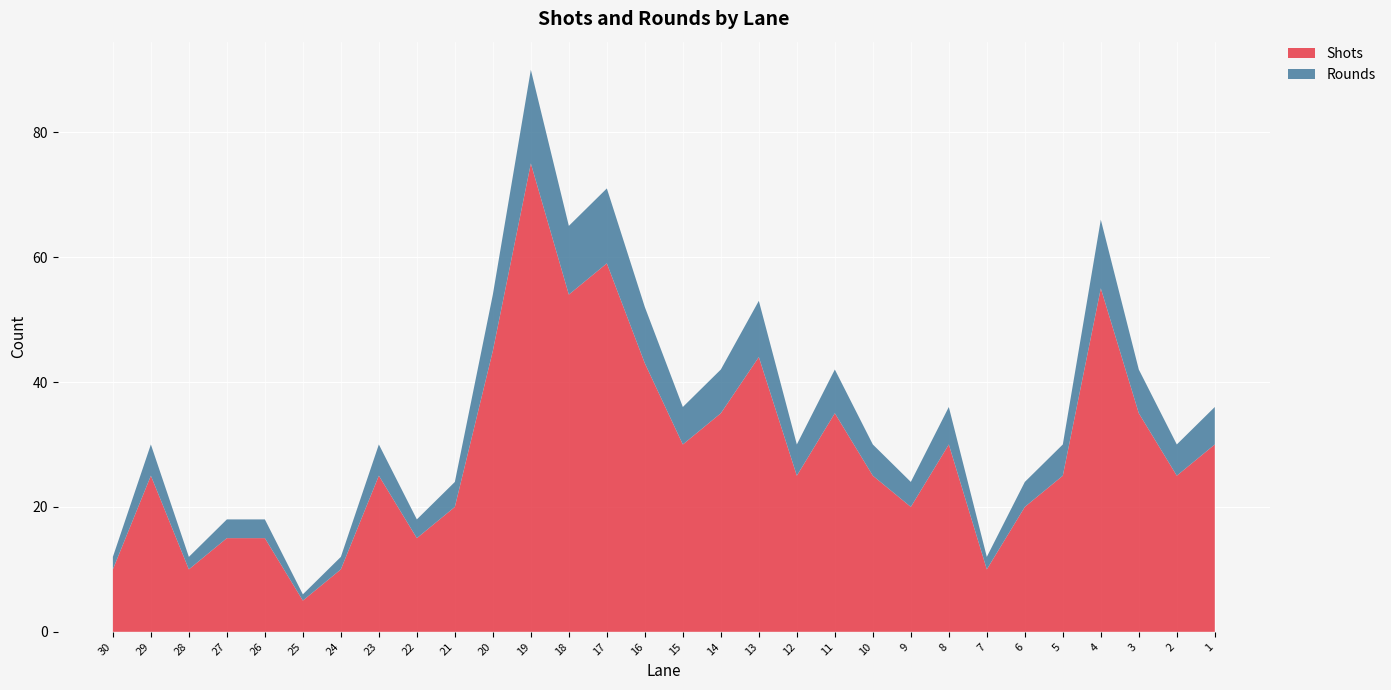

Reading right to left, list all the values displayed in this chart.

Shots: 1=30	2=25	3=35	4=55	5=25	6=20	7=10	8=30	9=20	10=25	11=35	12=25	13=44	14=35	15=30	16=43	17=59	18=54	19=75	20=45	21=20	22=15	23=25	24=10	25=5	26=15	27=15	28=10	29=25	30=10
Rounds: 1=6	2=5	3=7	4=11	5=5	6=4	7=2	8=6	9=4	10=5	11=7	12=5	13=9	14=7	15=6	16=9	17=12	18=11	19=15	20=9	21=4	22=3	23=5	24=2	25=1	26=3	27=3	28=2	29=5	30=2